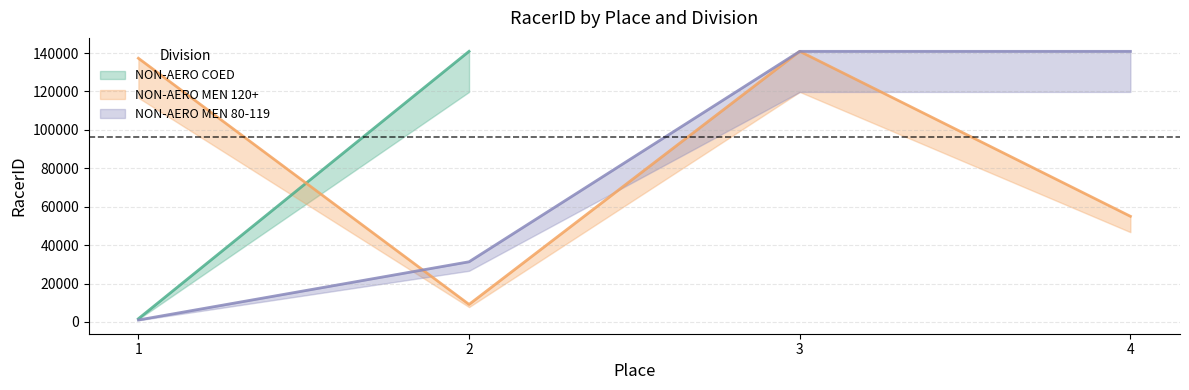

What is the difference between the maximum and minimum values in the NON-AERO MEN 80-119 series?

139891